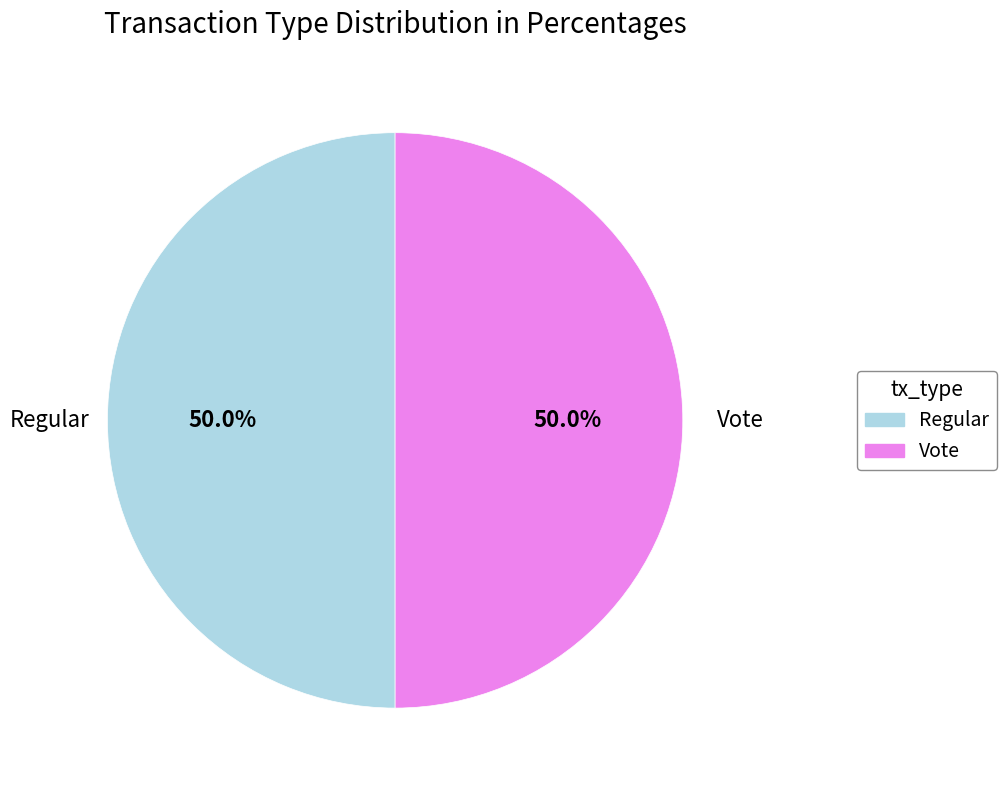

What is the ratio of the value at Vote to the value at Regular?

1.0